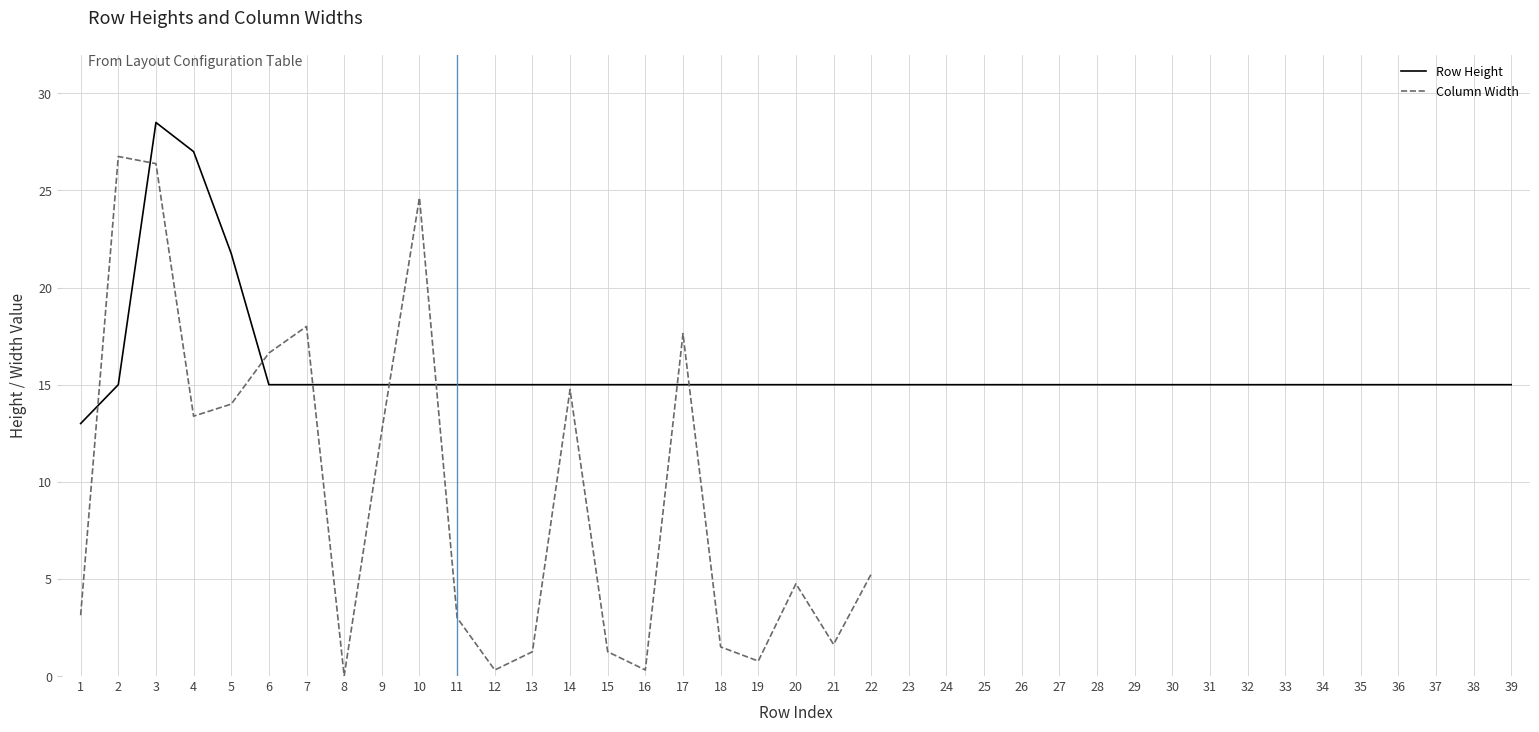

Which label corresponds to the smallest value in the chart?

1